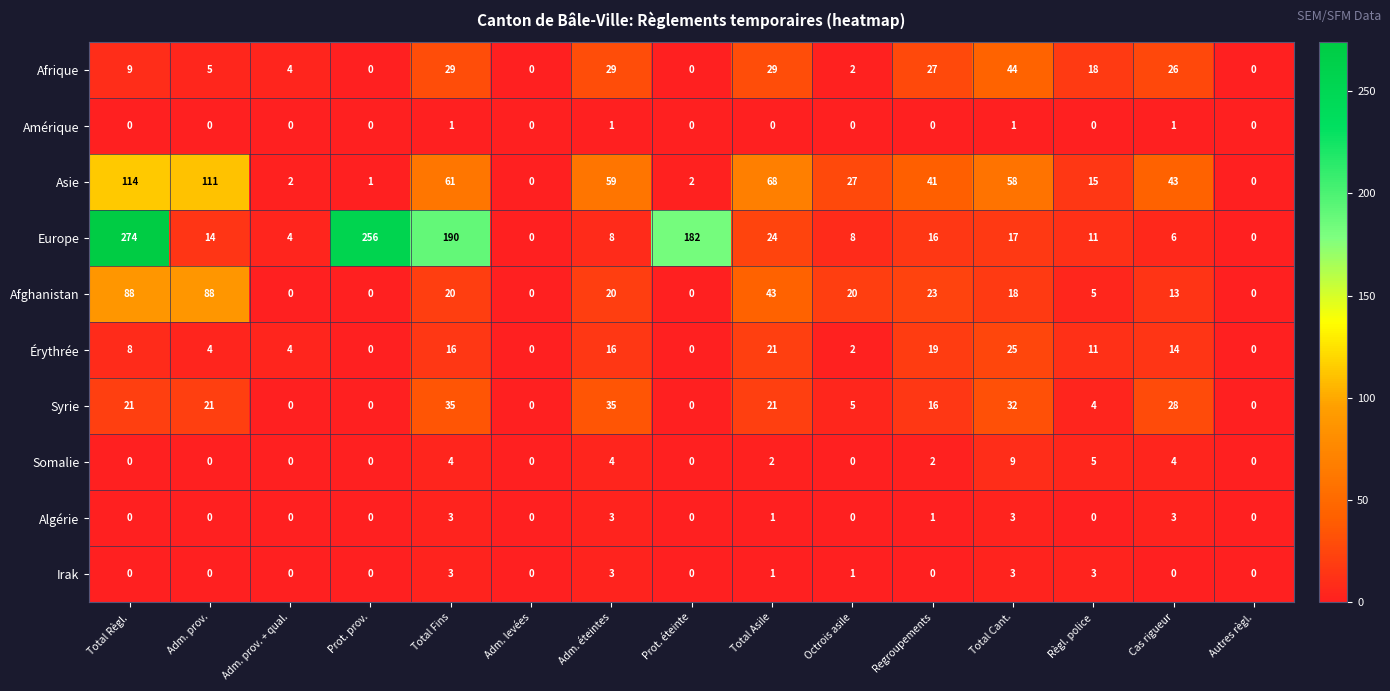

What is the total value across all series at Prot. prov.?

257